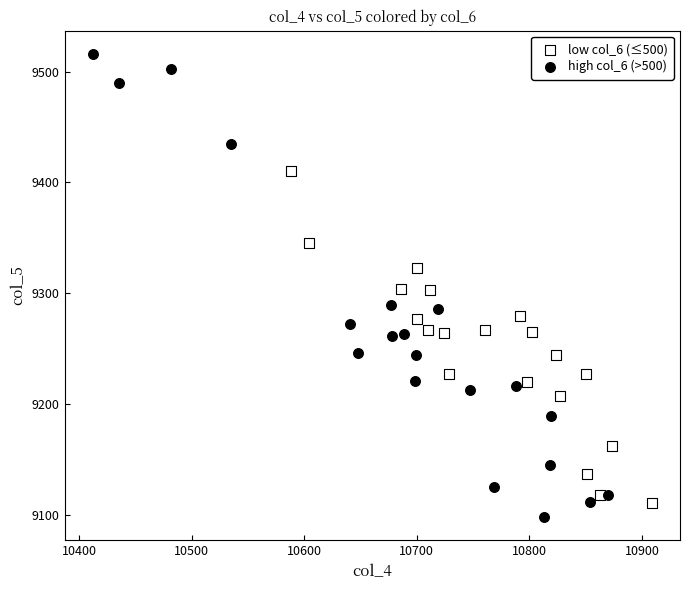

Which series contains the lowest Y value?

high col_6 (>500)